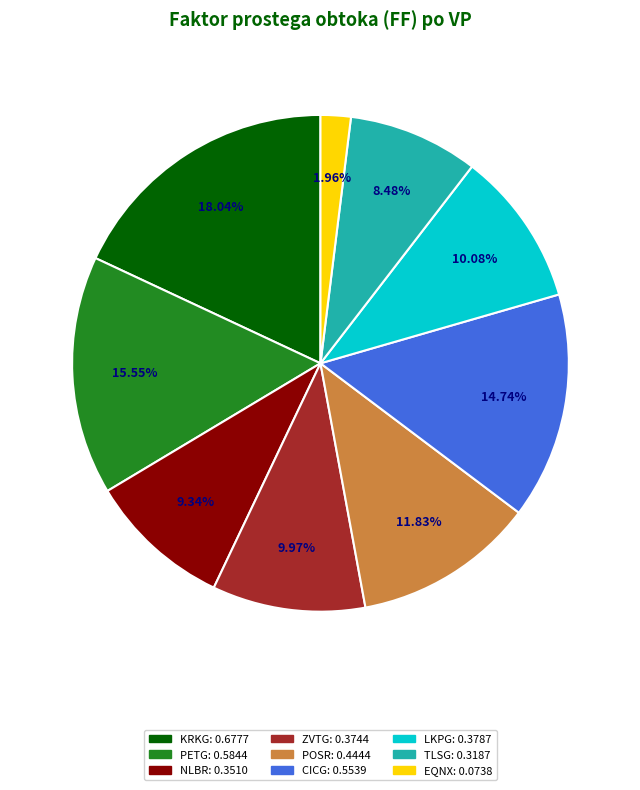

To the nearest percent, what percentage of the pie is ZVTG?

10%